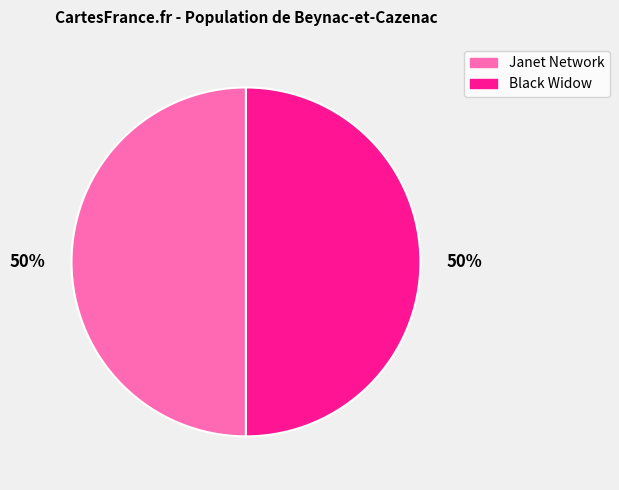

What percentage is the Black Widow slice, to the nearest percent?

50%